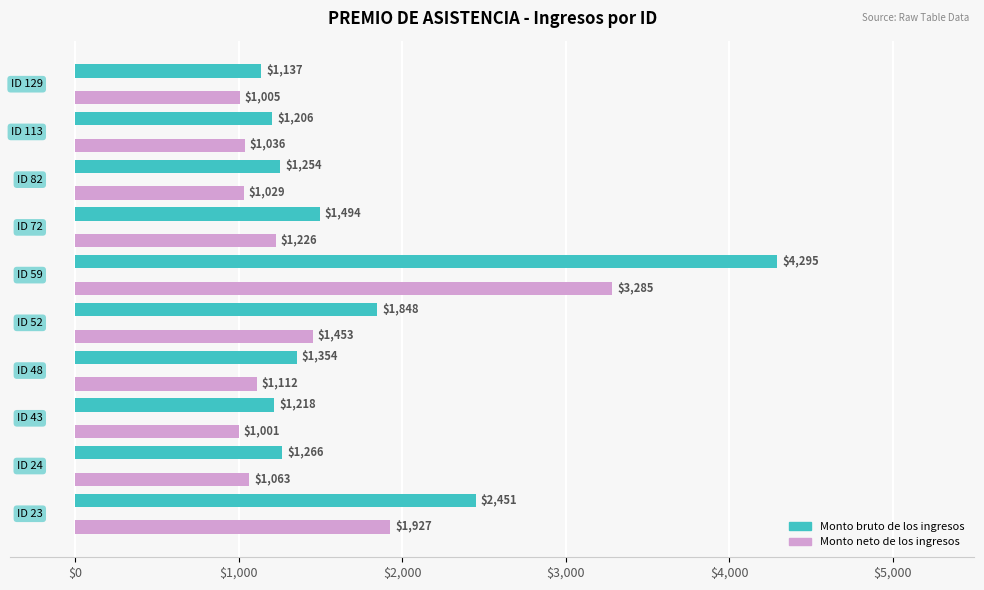

Which series has the widest spread of values?

Monto bruto de los ingresos